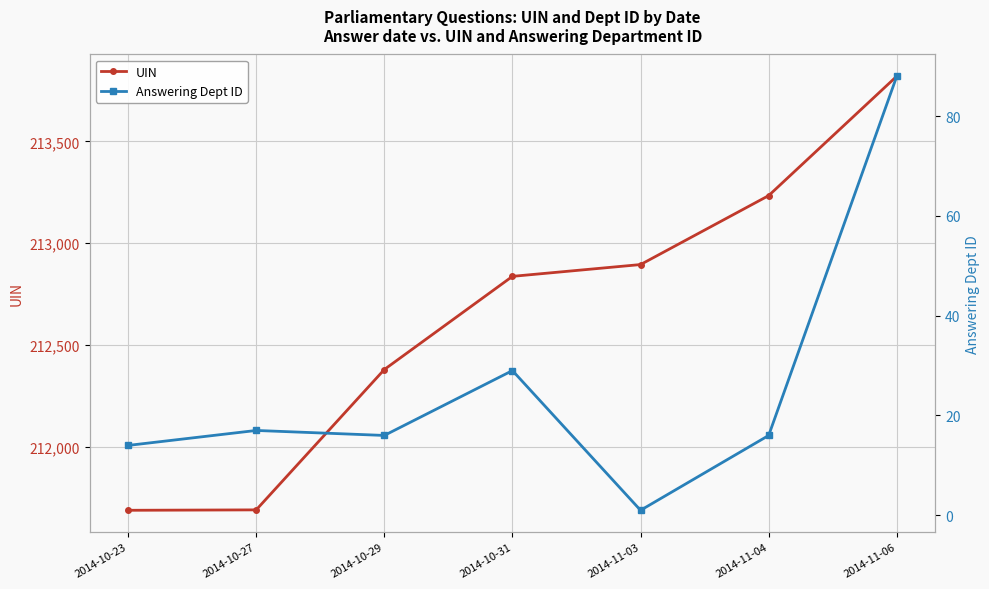

Rank the series by their average value, from highest to lowest.

UIN, Answering Dept ID